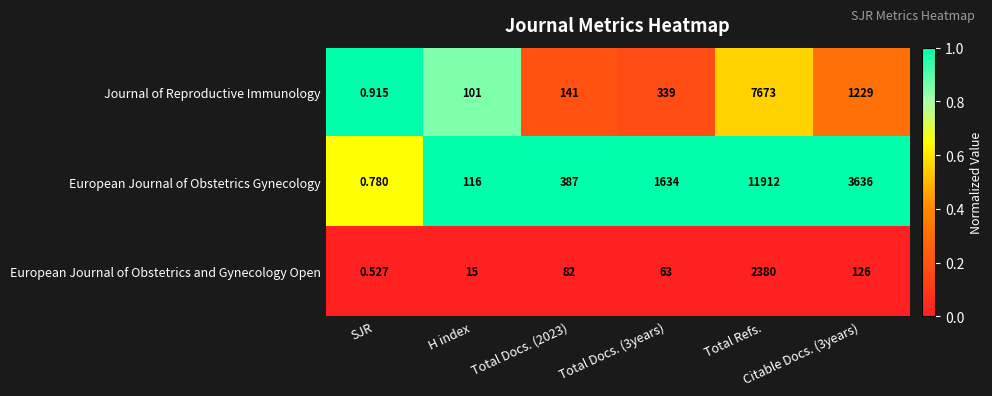

List the series in order of their peak value, highest first.

European Journal of Obstetrics Gynecology, Journal of Reproductive Immunology, European Journal of Obstetrics and Gynecology Open